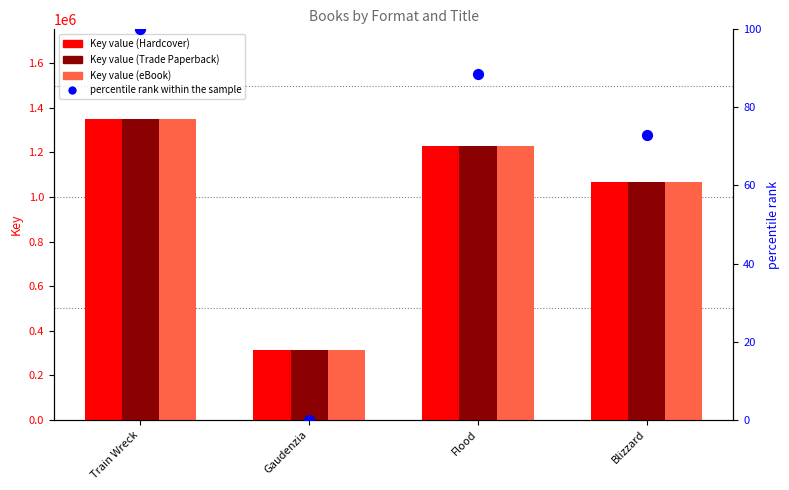

Which series reaches the minimum Y coordinate?

percentile rank within the sample